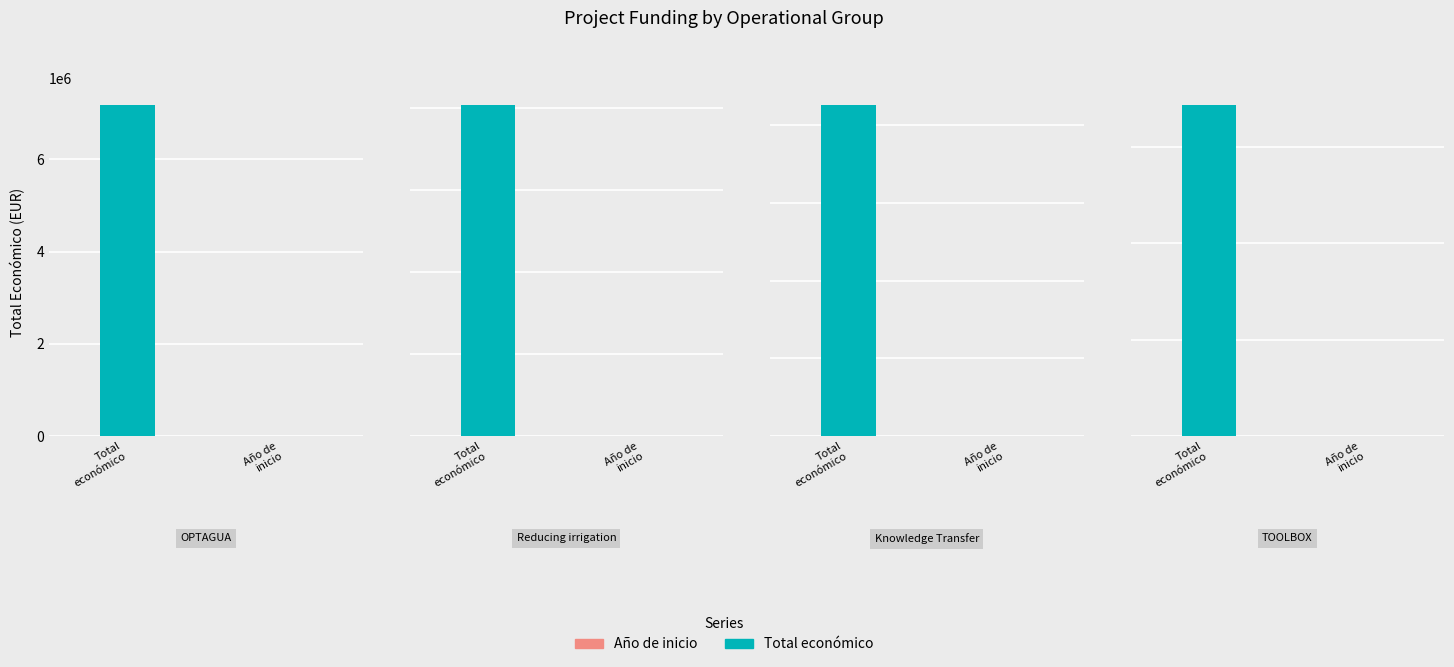

What is the smallest value displayed?

2017